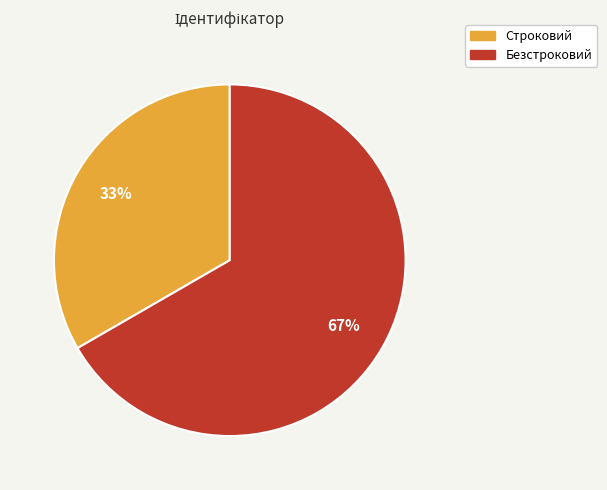

Combined, do Строковий and Безстроковий account for over 50%?

Yes